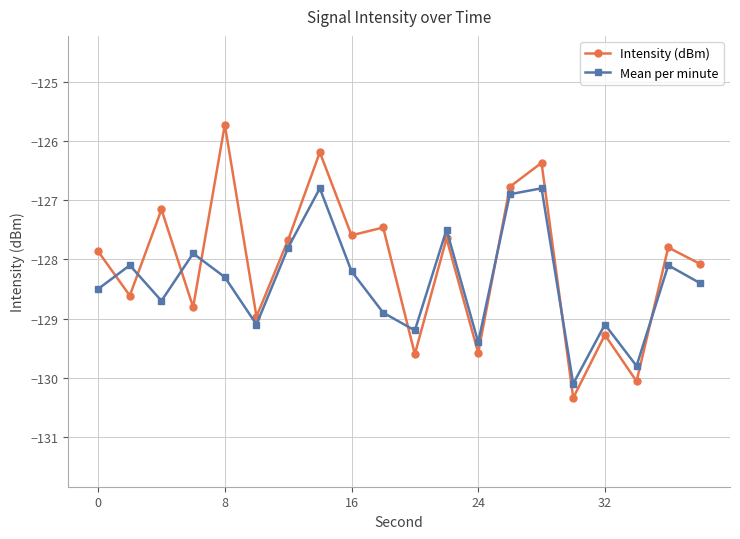

True or false: Mean per minute and Intensity (dBm) cross at least once.

True